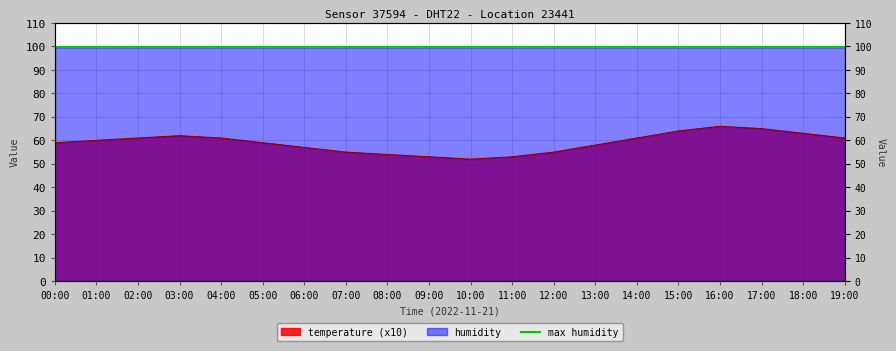

True or false: the data shows 66 at 16:00.

True